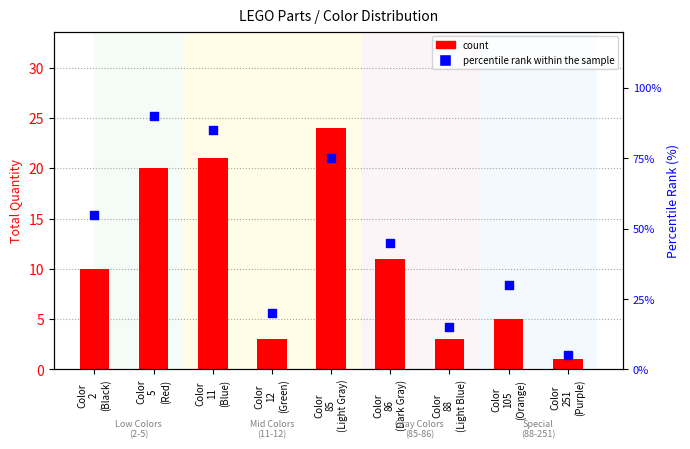

At which category is the sum across all series the highest?

Color
5
(Red)